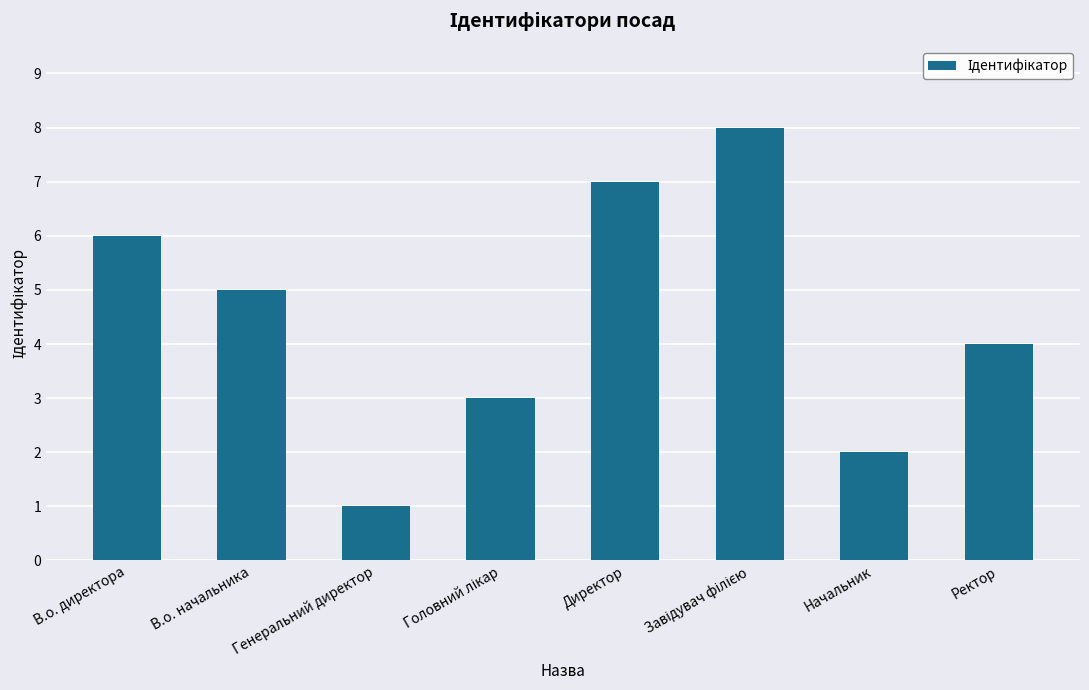

Are the bars horizontal?

No